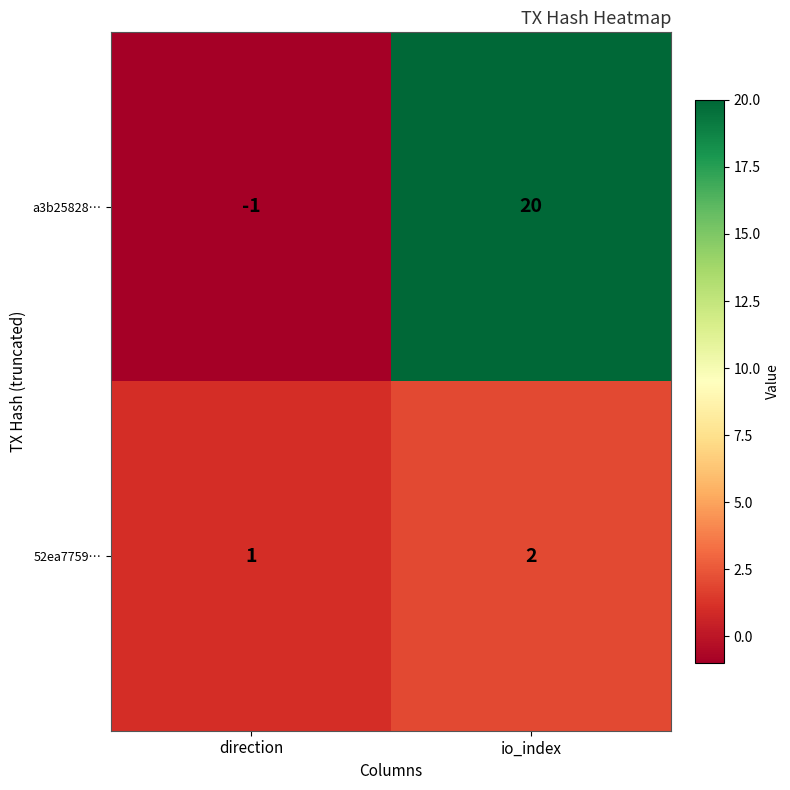

Which series has the largest total across all categories?

a3b25828…